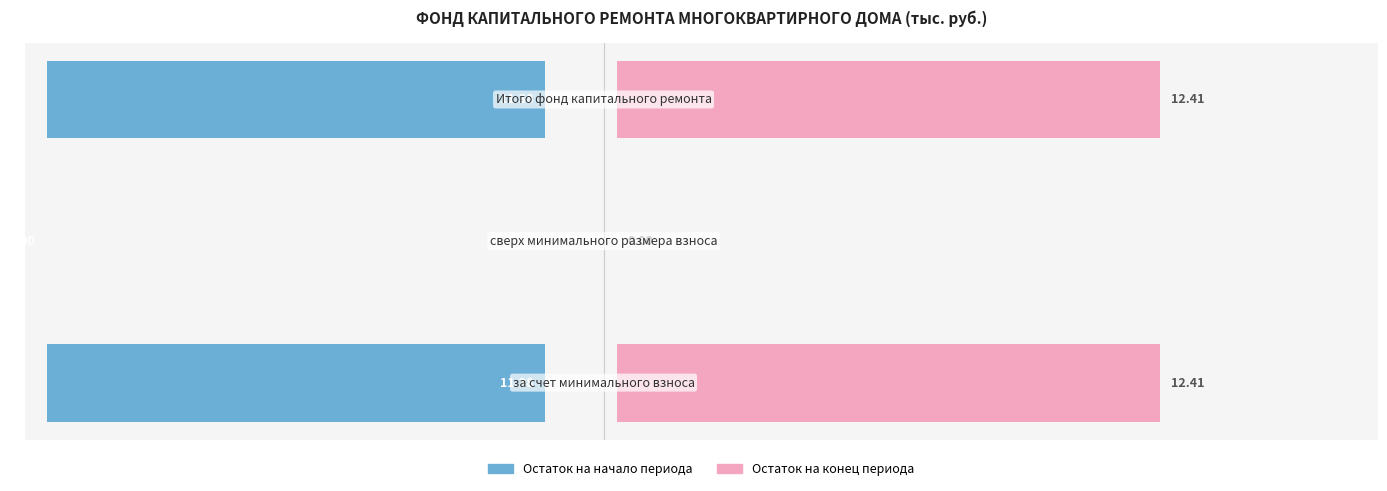

Is the value of Остаток на начало at 2 greater than the value of Остаток на конец at 0?

No